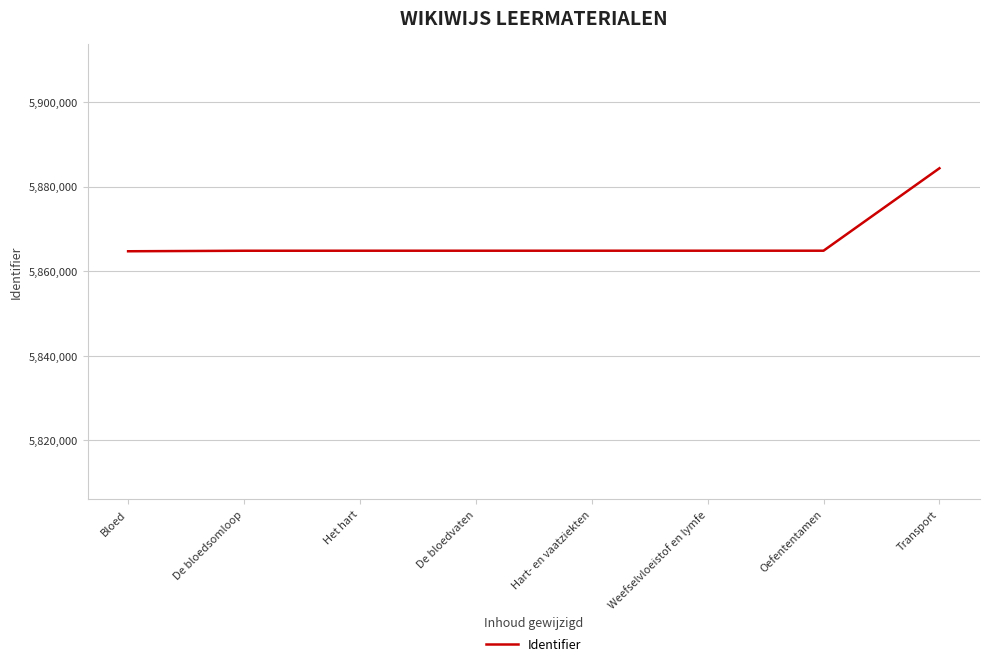

The chart shows a value of 5864872 at Hart- en vaatziekten. True or false?

True